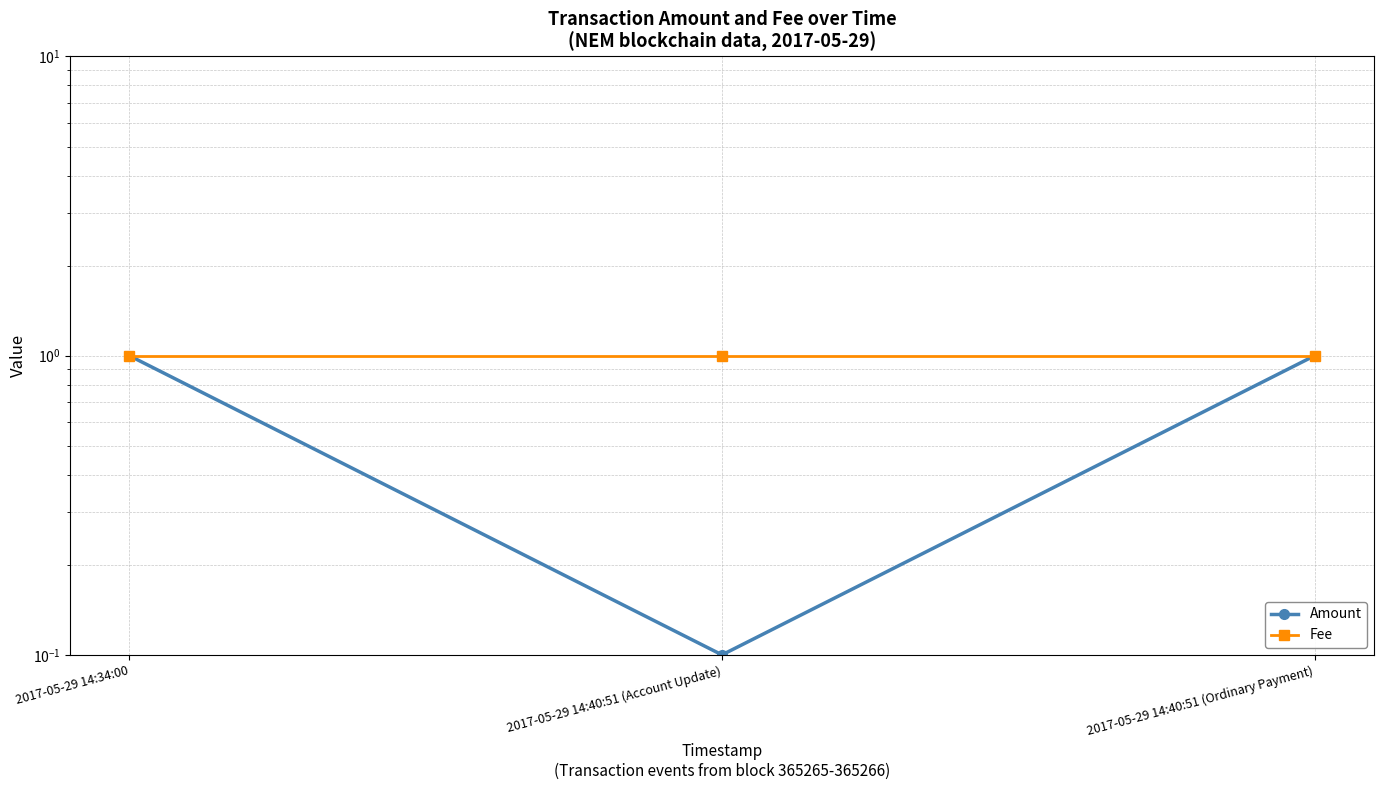

What is the label of the 2nd point from the left?

2017-05-29 14:40:51 (Account Update)